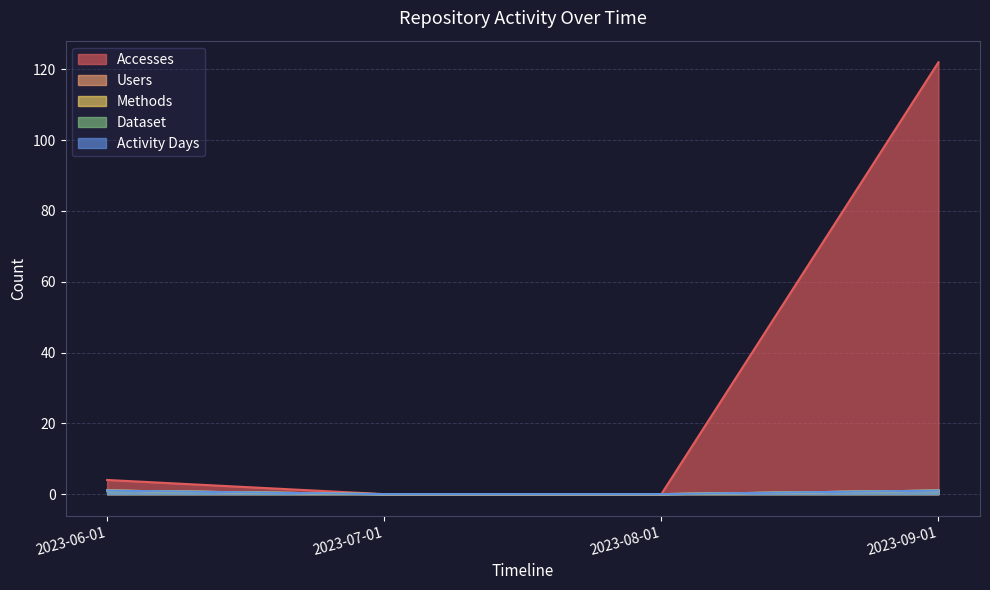

How many distinct data groups are displayed?

5